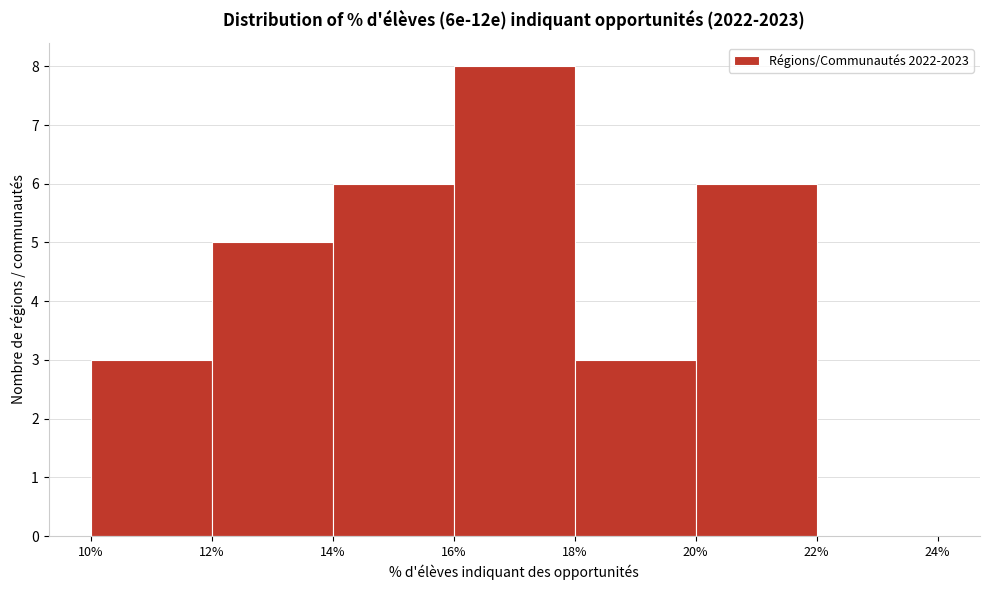

Reading left to right, list every bar in this chart as the range it spans on the x-axis followed by its height. The values are not printed on the chart, so give them approximately, as read against the axis.

10% to 12%: 3
12% to 14%: 5
14% to 16%: 6
16% to 18%: 8
18% to 20%: 3
20% to 22%: 6
22% to 24%: 0